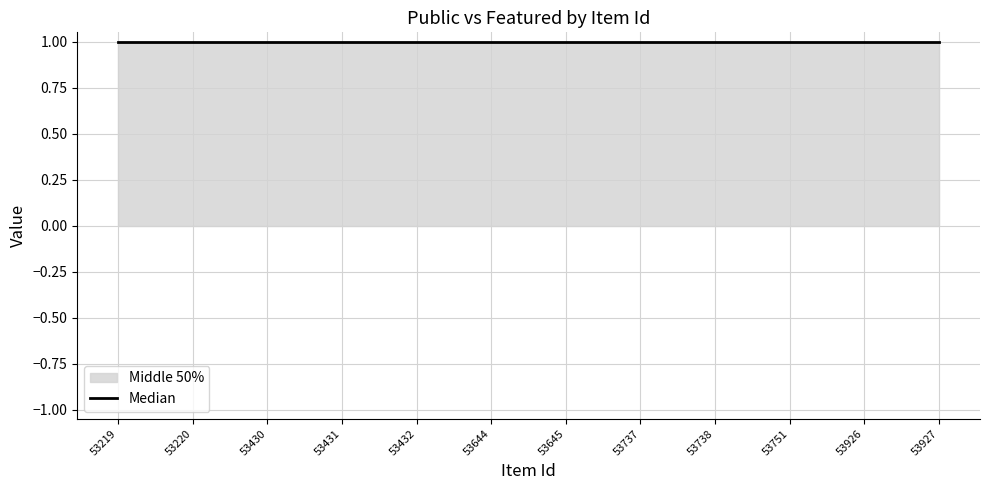

Does the chart display data point markers on the line(s)?

No